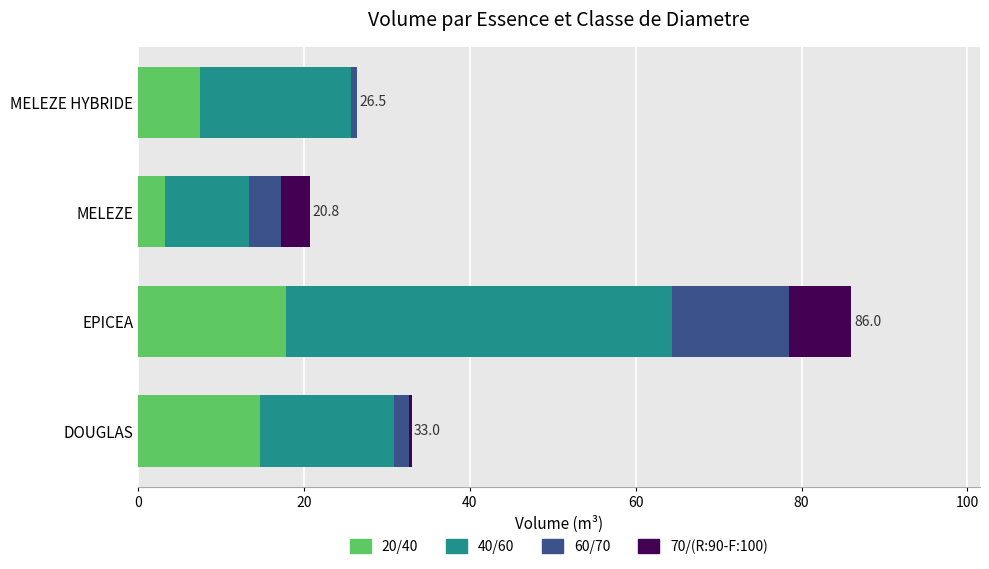

Is it true that 20/40 equals 7.5 at MELEZE HYBRIDE?

True